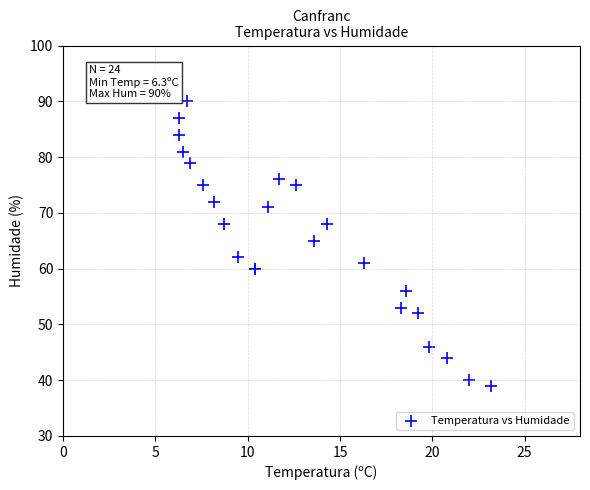

What Y value in the scatter plot is closest to 64?

65